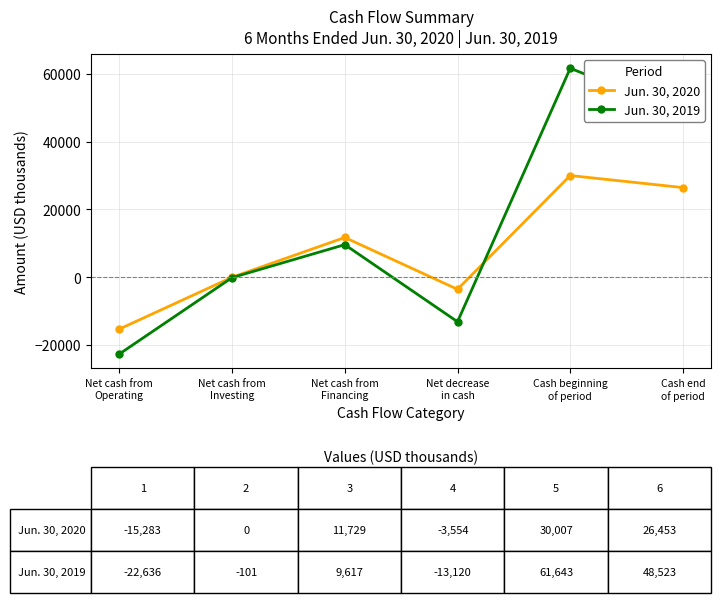

True or false: Jun. 30, 2019 and Jun. 30, 2020 intersect in this chart.

True